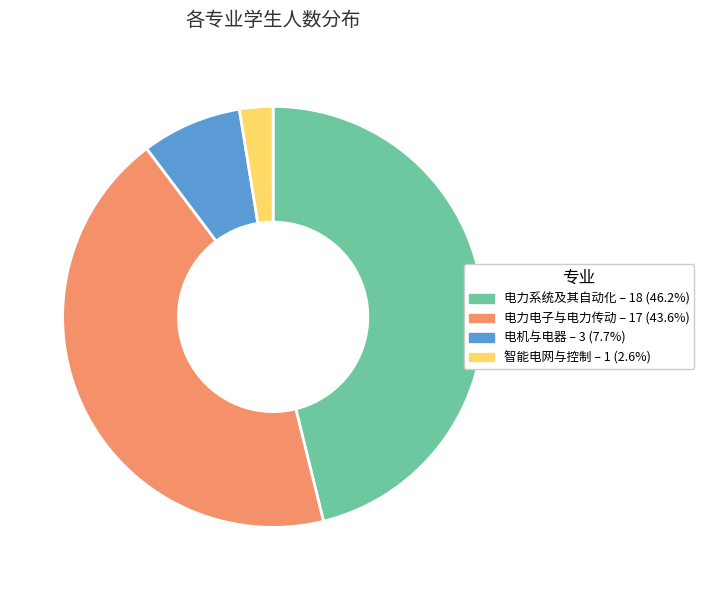

Combined, do 电力电子与电力传动 and 电机与电器 account for over 50%?

Yes